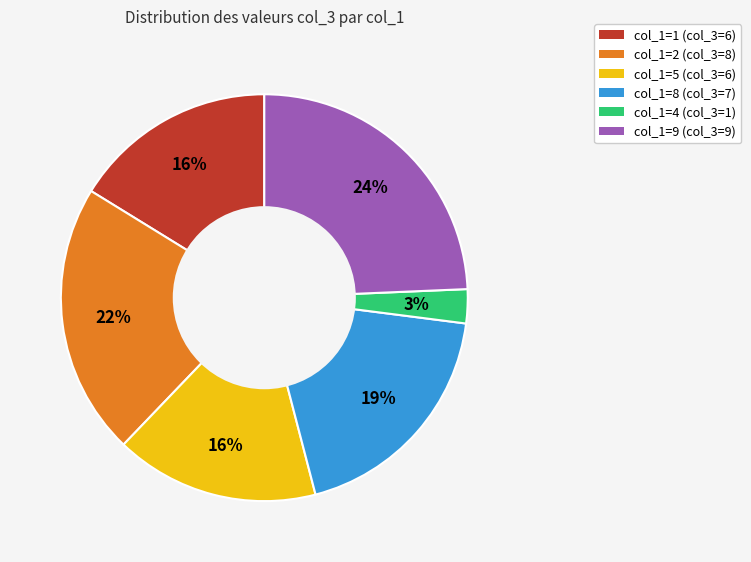

Does any single category account for the majority?

No